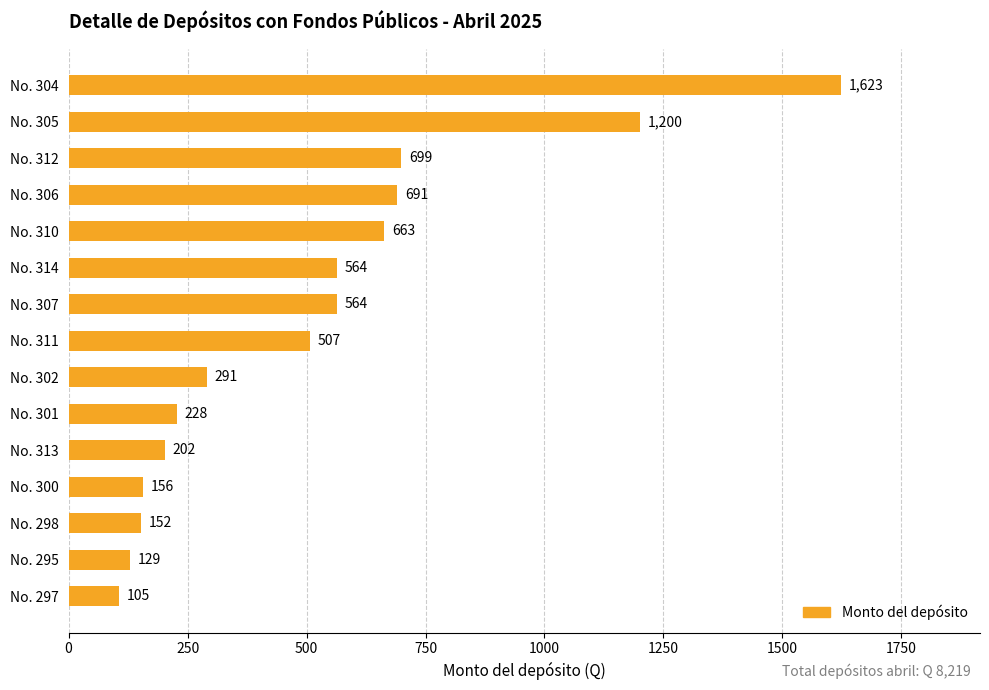

Is it true that the value at No. 305 is 2158?

False